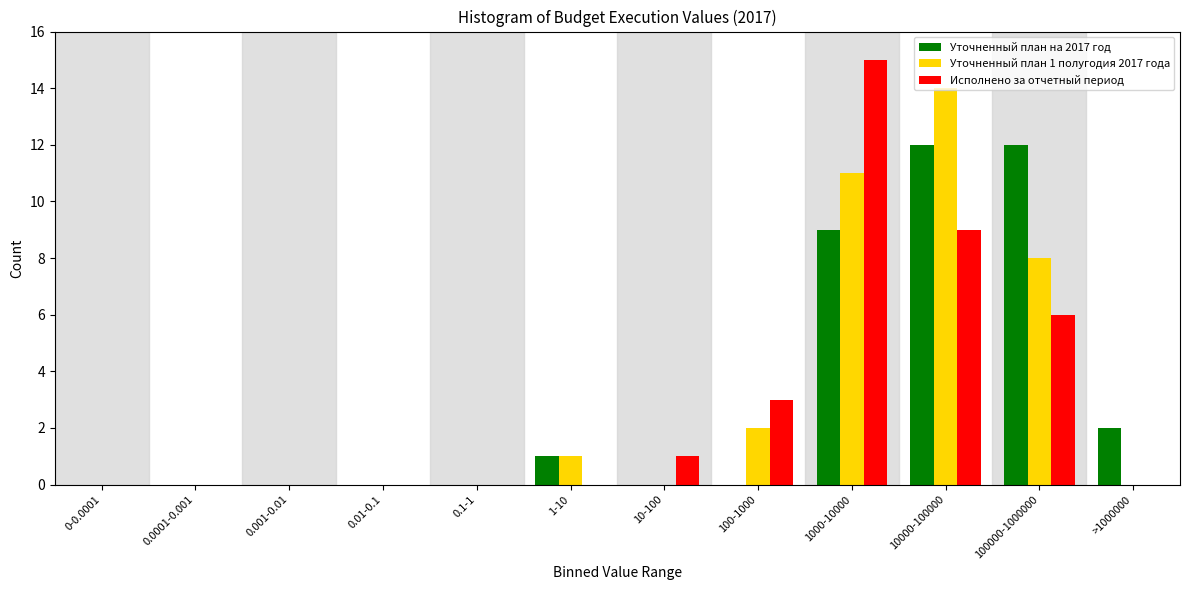

Which category has the highest value in the Уточненный план 1 полугодия 2017 года series?

10000-100000